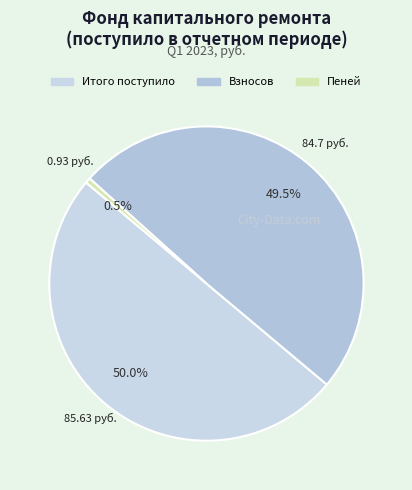

Does Пеней account for over 50% of the chart?

No